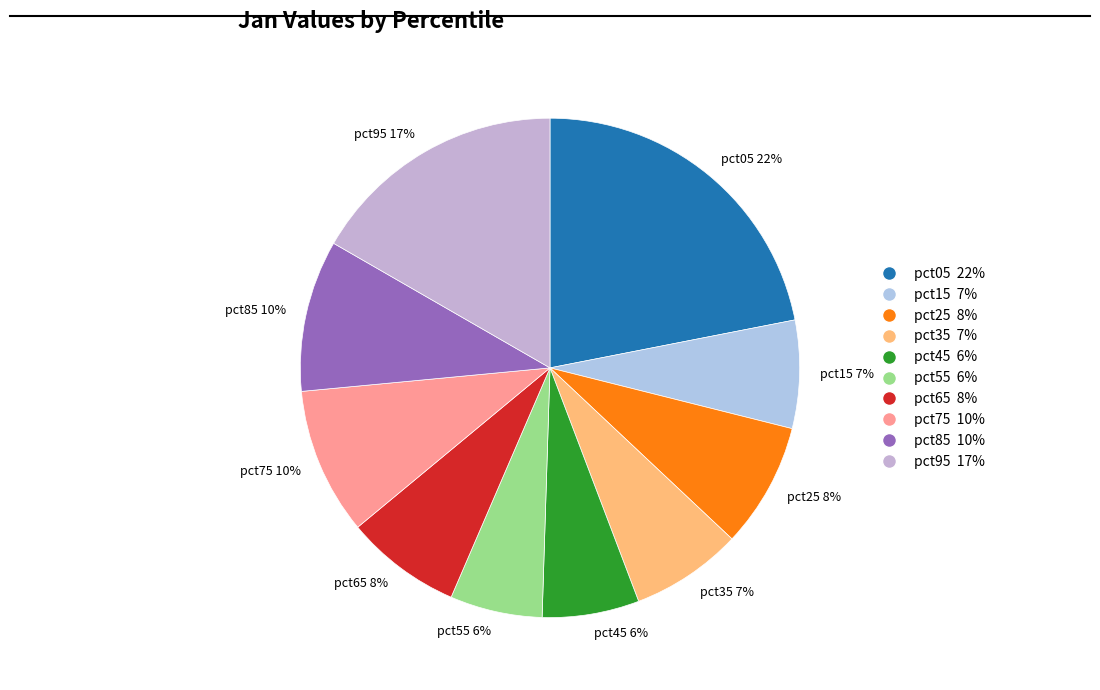

To the nearest percent, what percentage of the pie is pct05?

22%